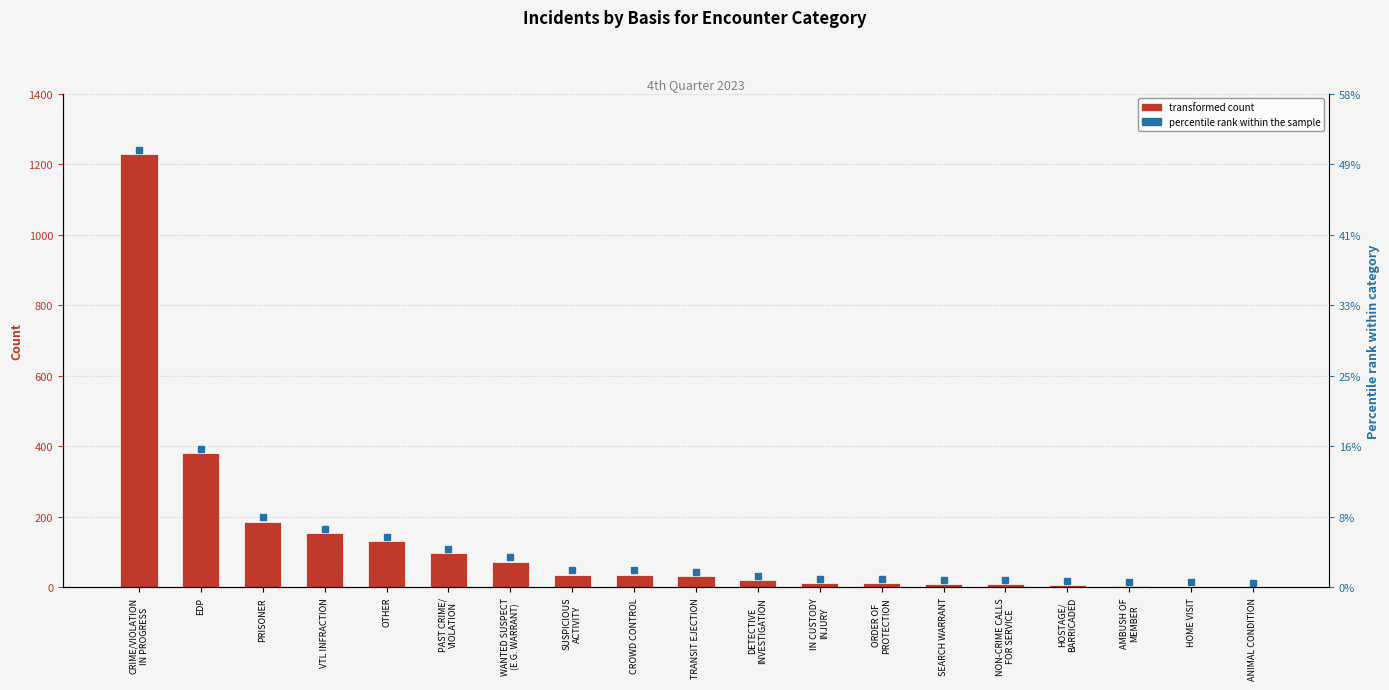

The chart shows a value of 529 at EDP. True or false?

False